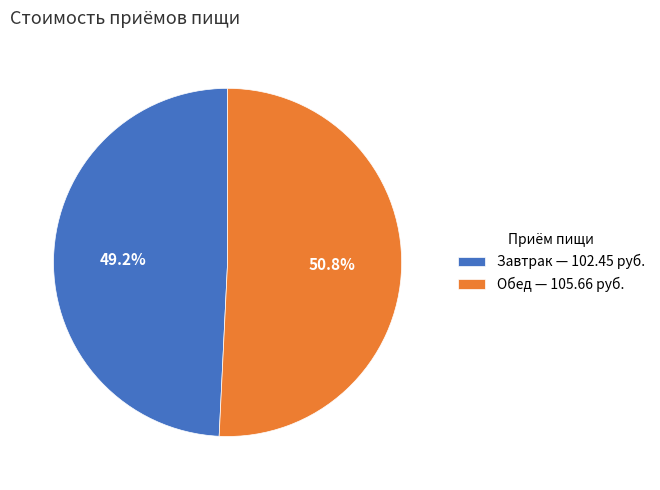

What is the smallest slice in the pie chart?

Завтрак — 102.45 руб.